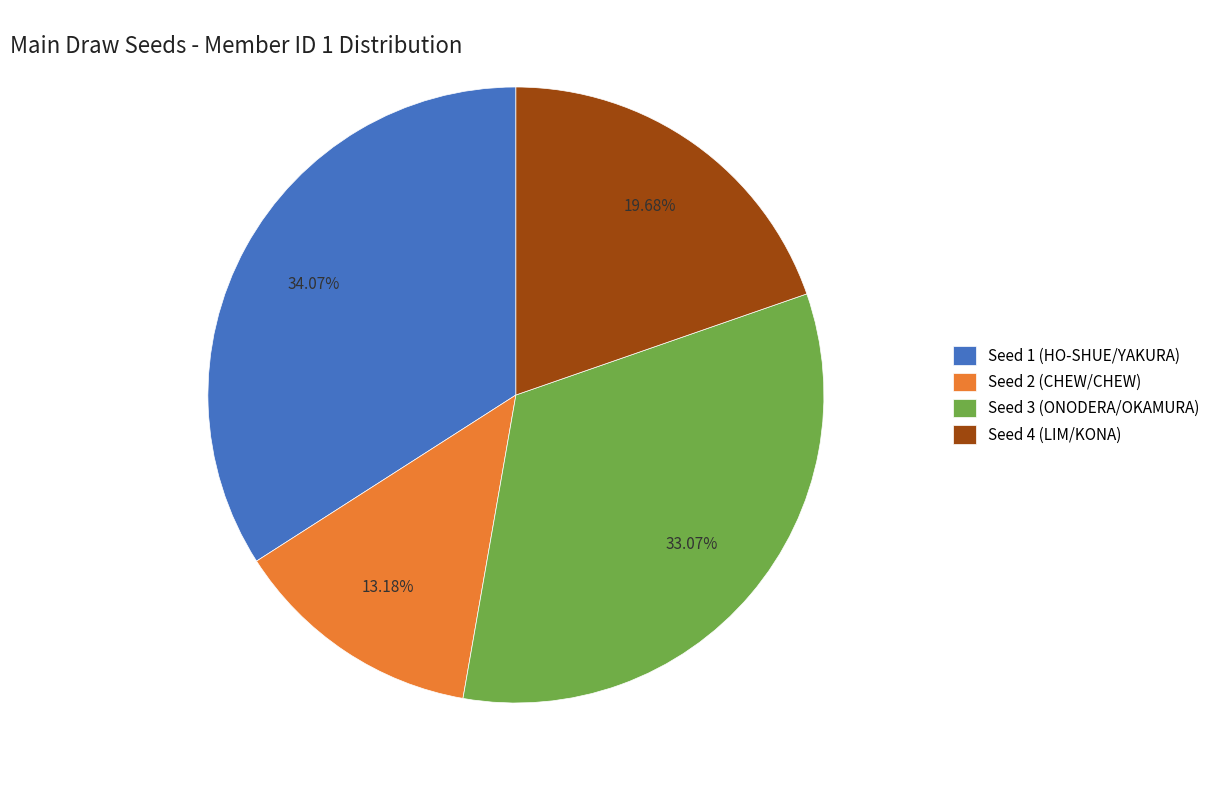

What is the ratio of the value at Seed 4 (LIM/KONA) to the value at Seed 2 (CHEW/CHEW)?

1.5